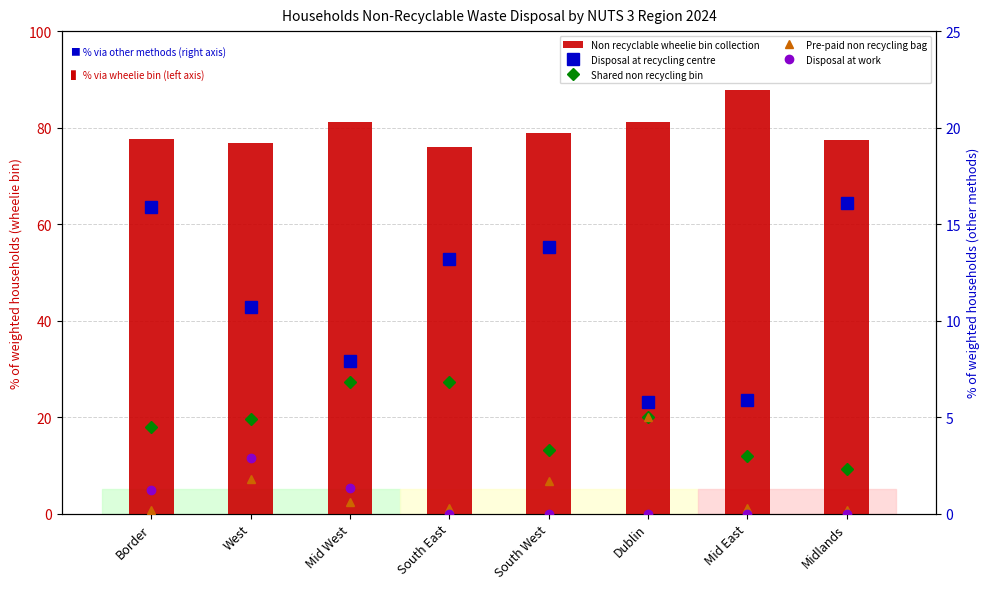

What is the sum of the Pre-paid non recycling bag values at Midlands and Mid West?

0.8